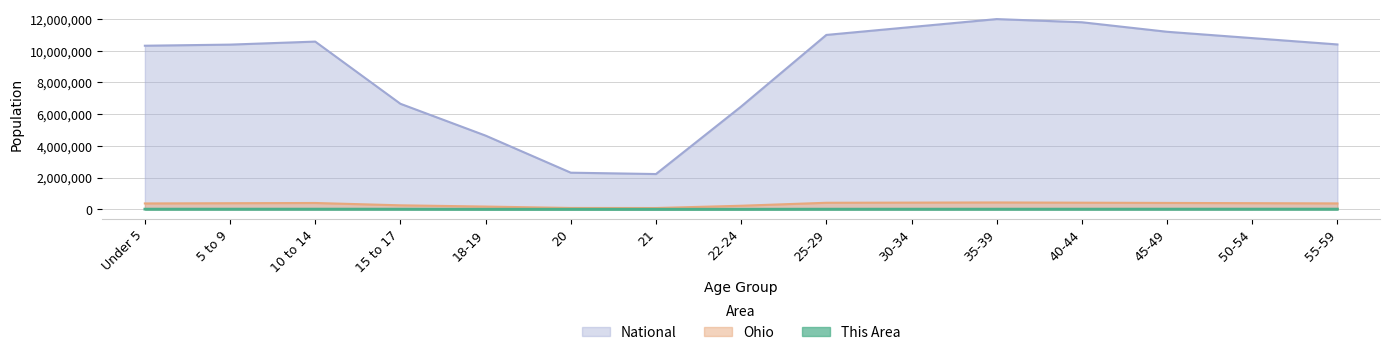

What is the difference between the maximum and second lowest values in the National series?

9691681